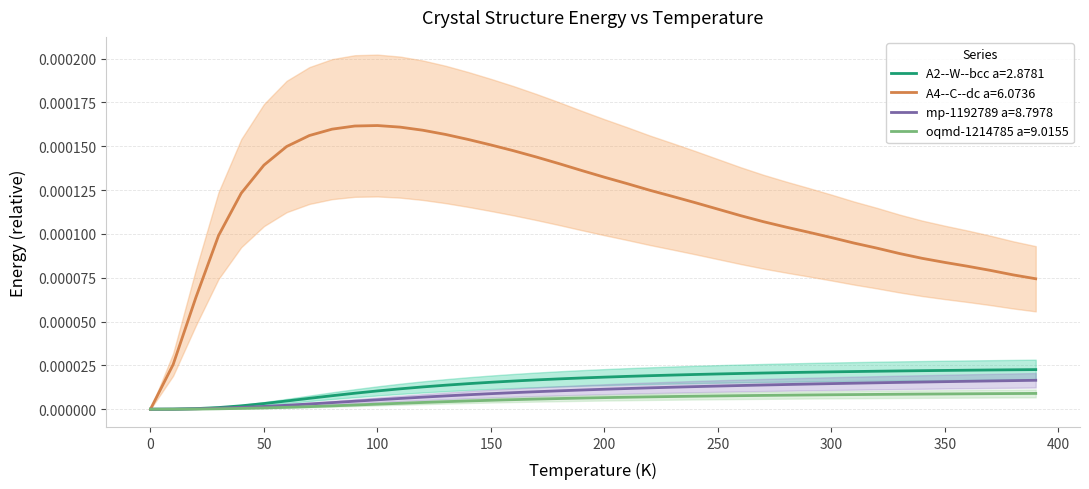

How many values in the A2--W--bcc a=2.8781 series exceed 0?

39